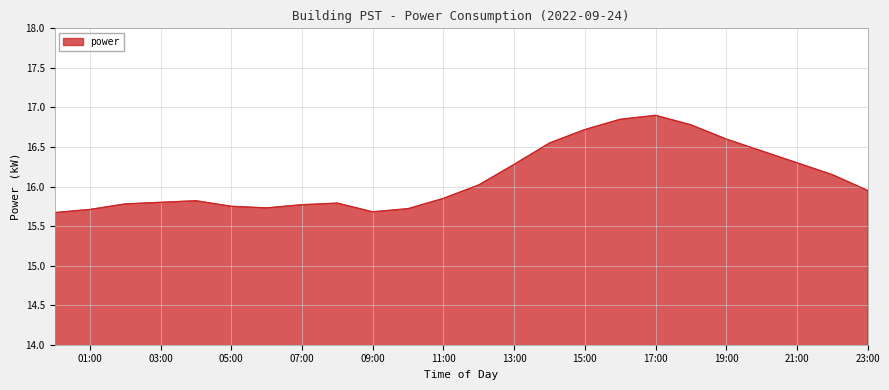

What is the smallest value displayed?

15.7